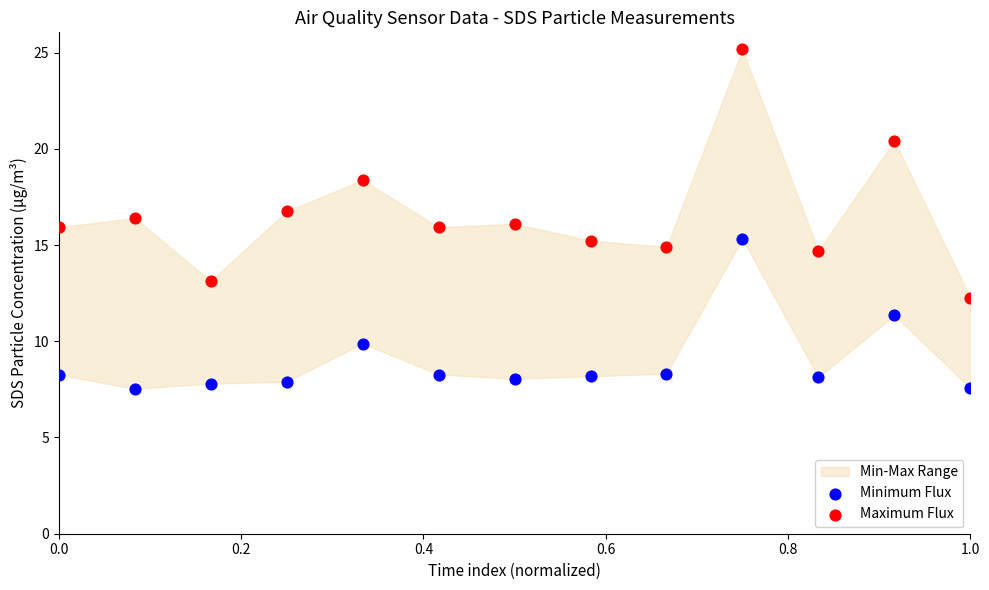

Which series contains the lowest Y value?

Minimum Flux